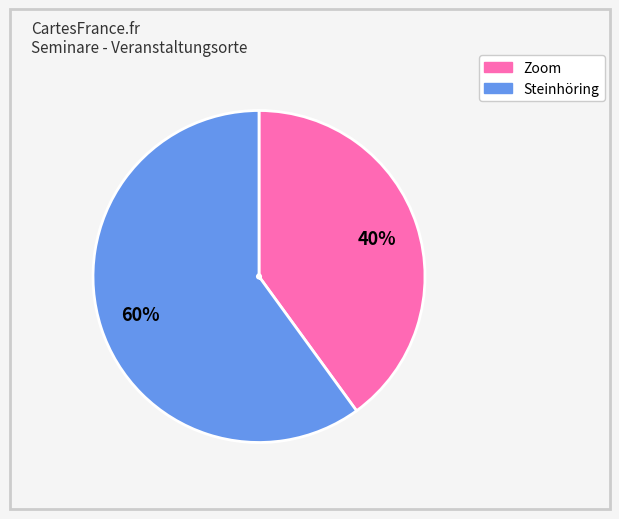

Count the number of slices in the pie.

2